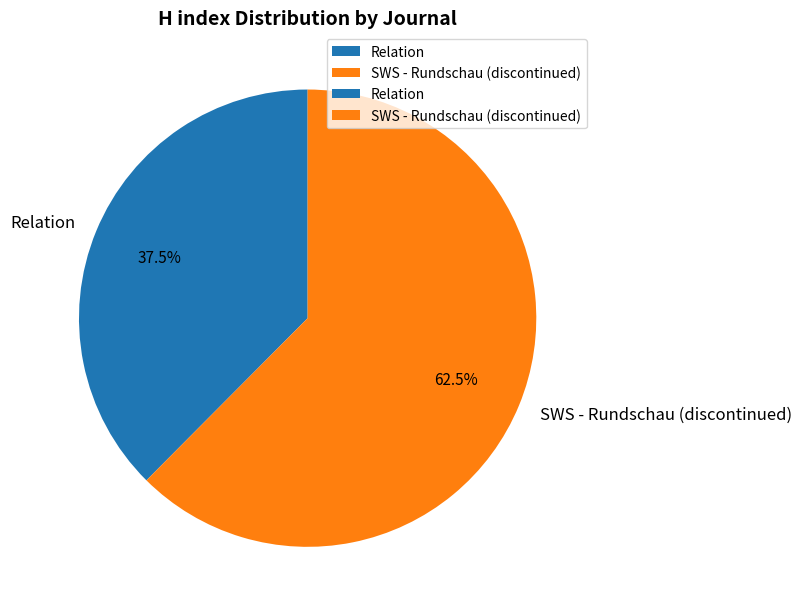

Count the number of slices in the pie.

2